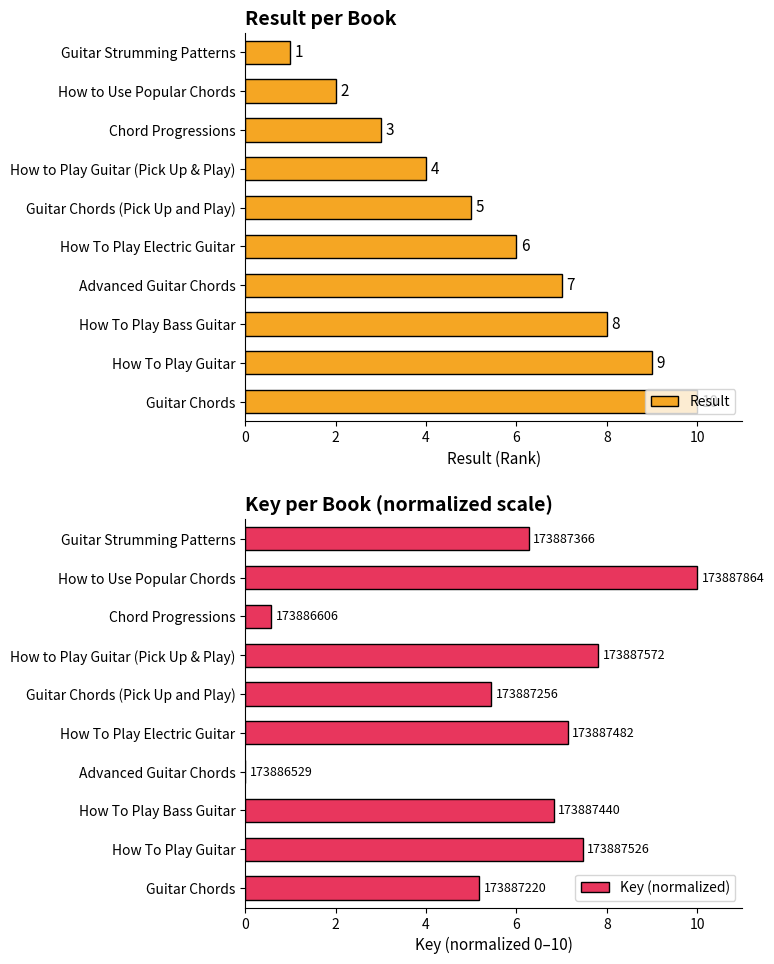

What is the sum of all Result values?

55